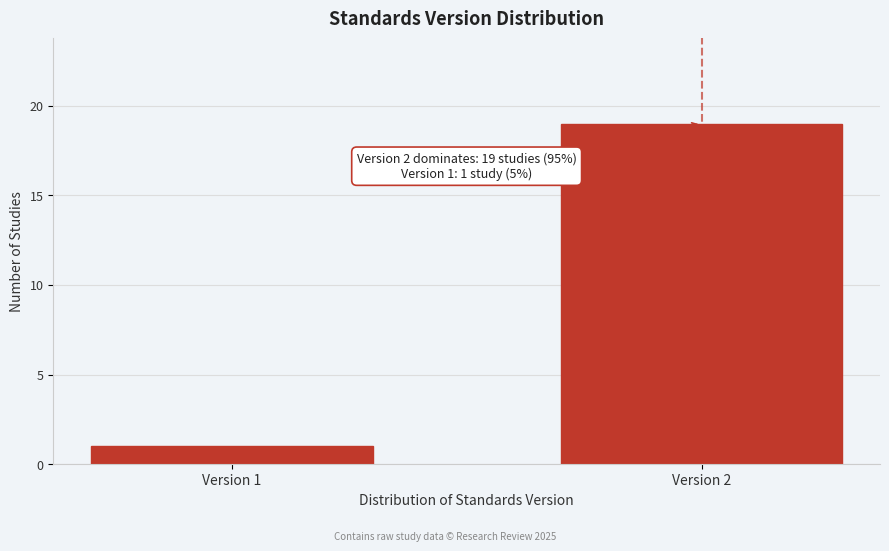

Reading right to left, list all the values displayed in this chart.

19	1